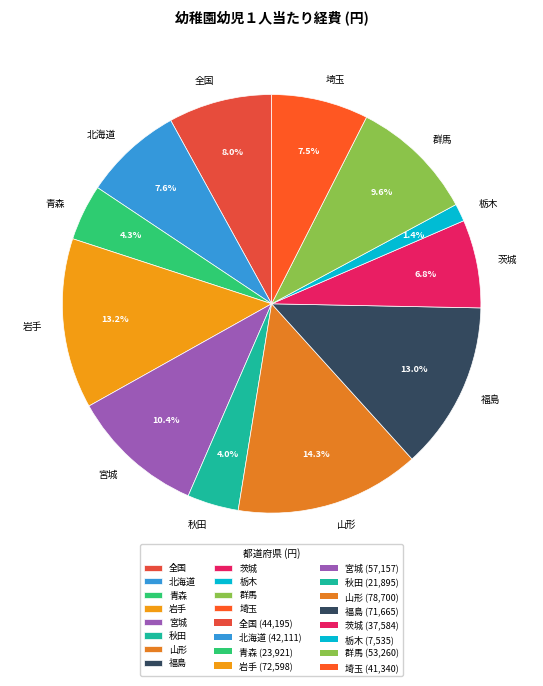

How many slices are in this pie chart?

12